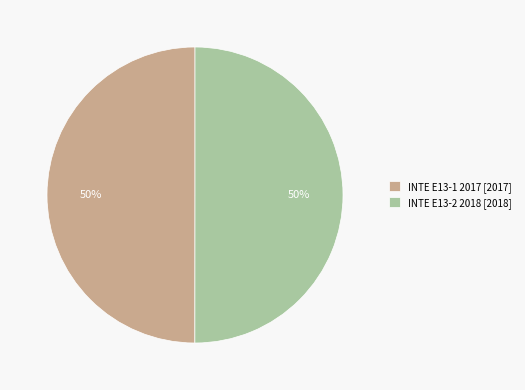

True or false: INTE E13-2 2018 accounts for 50% of the total.

True